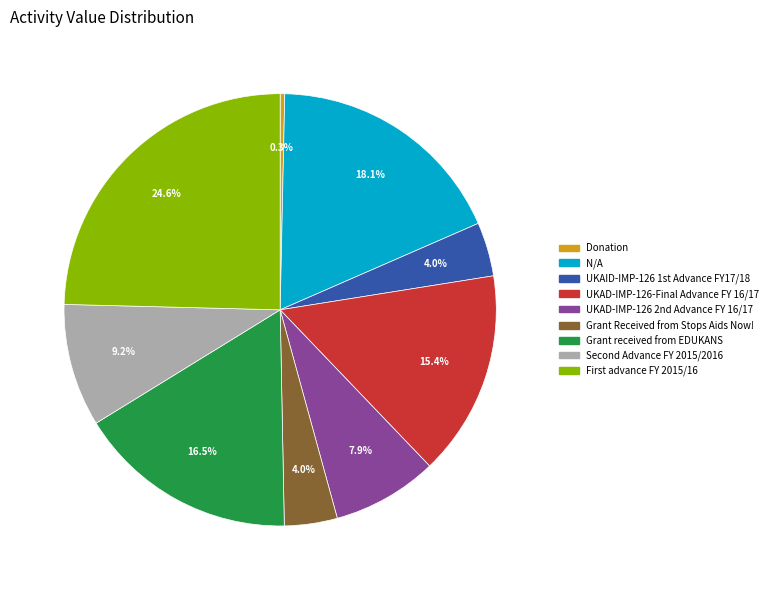

How much of the chart is everything except UKAD-IMP-126-Final Advance FY 16/17?

84.6%